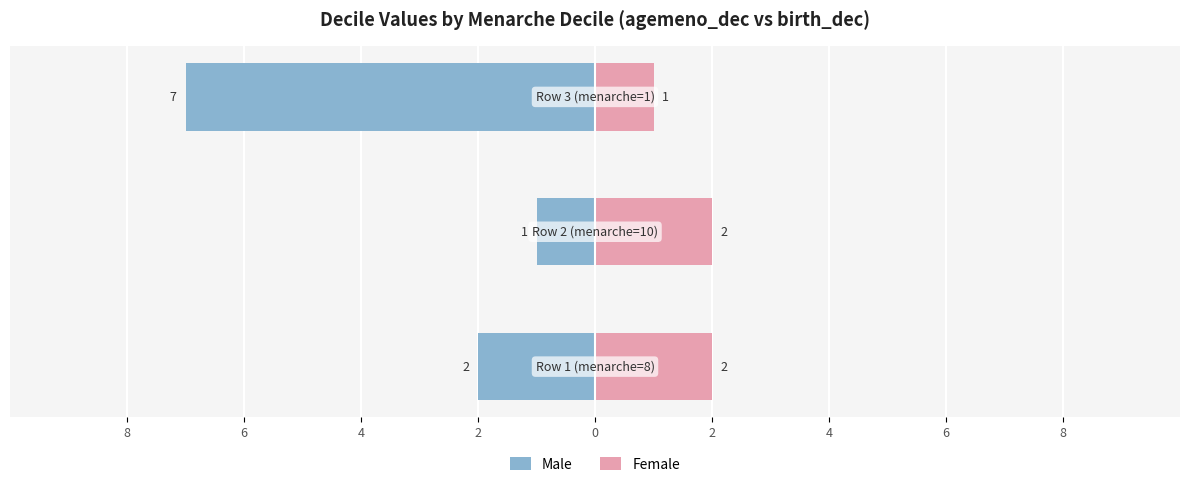

Which series has the widest spread of values?

Male